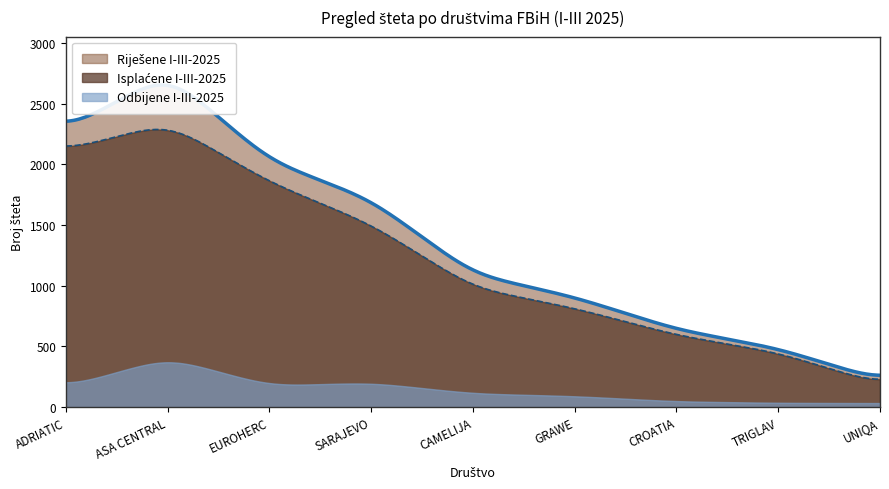

Is it true that Isplaćene I-III-2025 equals 396 at CROATIA?

False